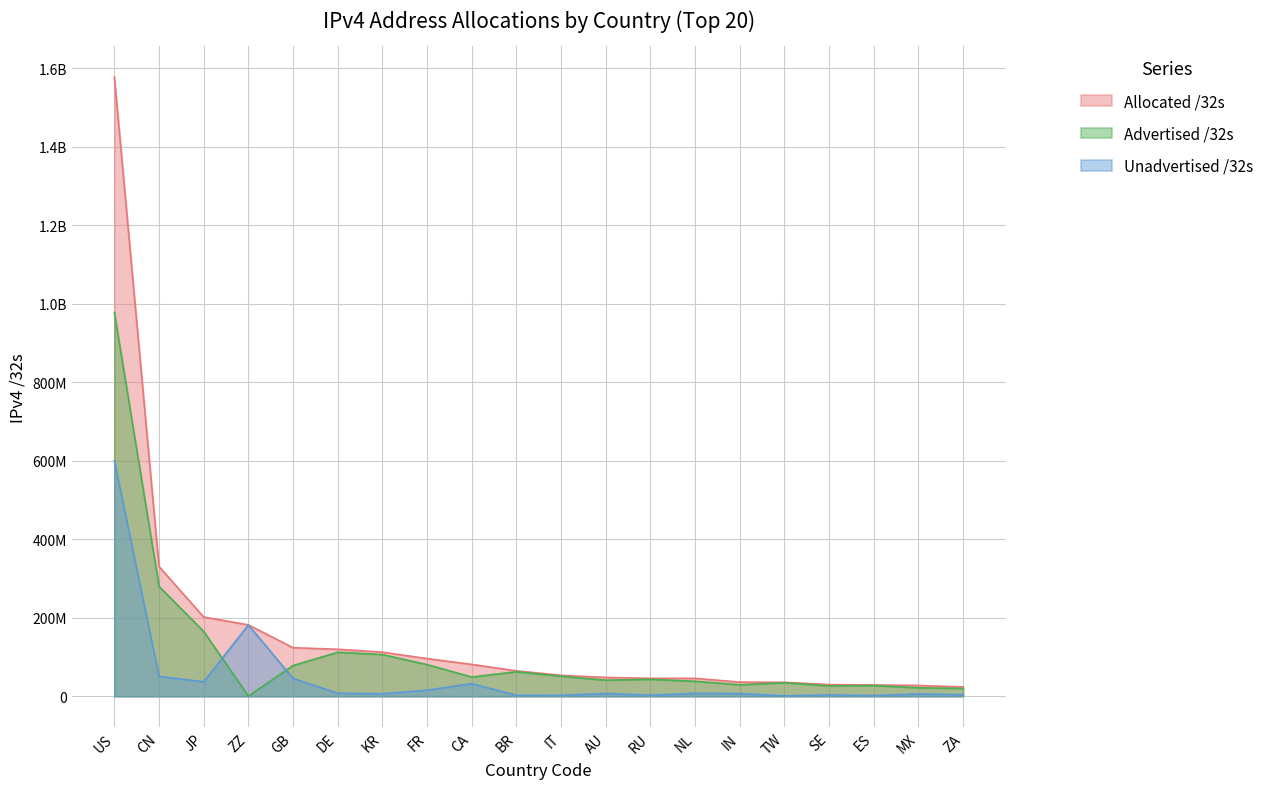

What is the spread (max minus min) of values at AU?

40862140